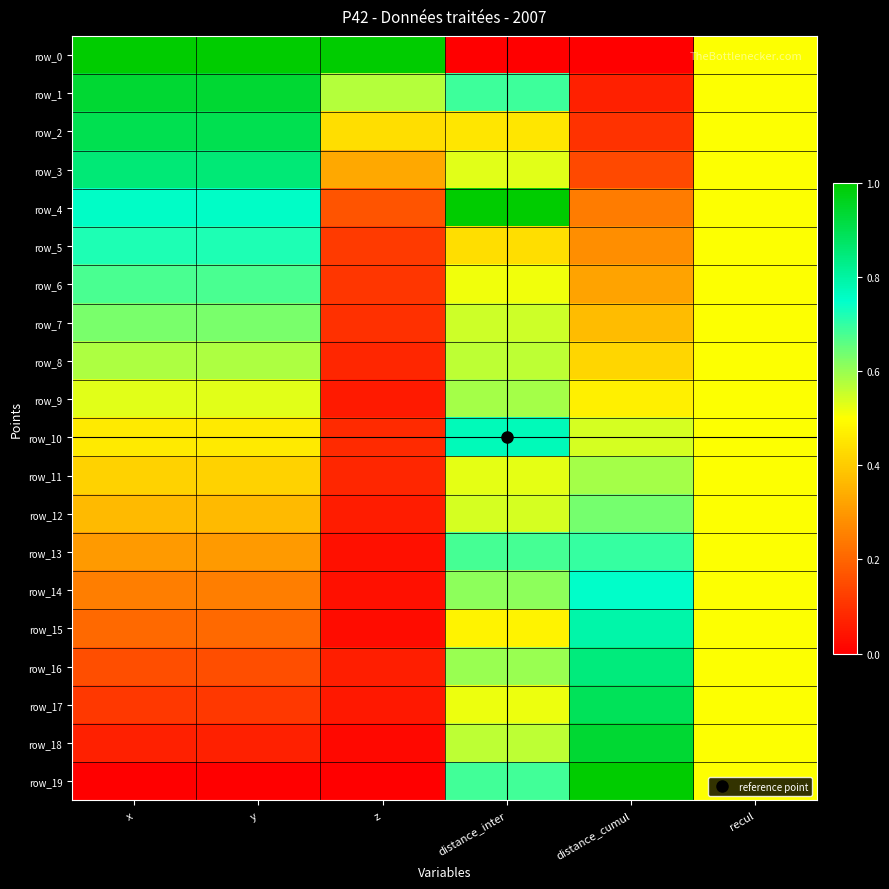

True or false: row_5 has a value of 0.2 at z.

False